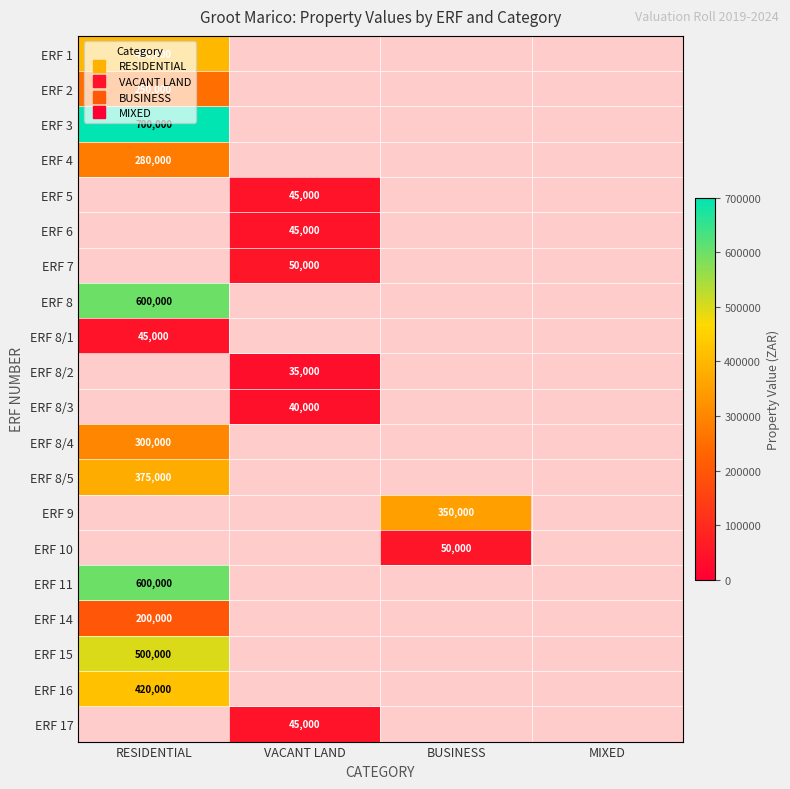

The value of ERF 8/4 at RESIDENTIAL is 300000.0. True or false?

True